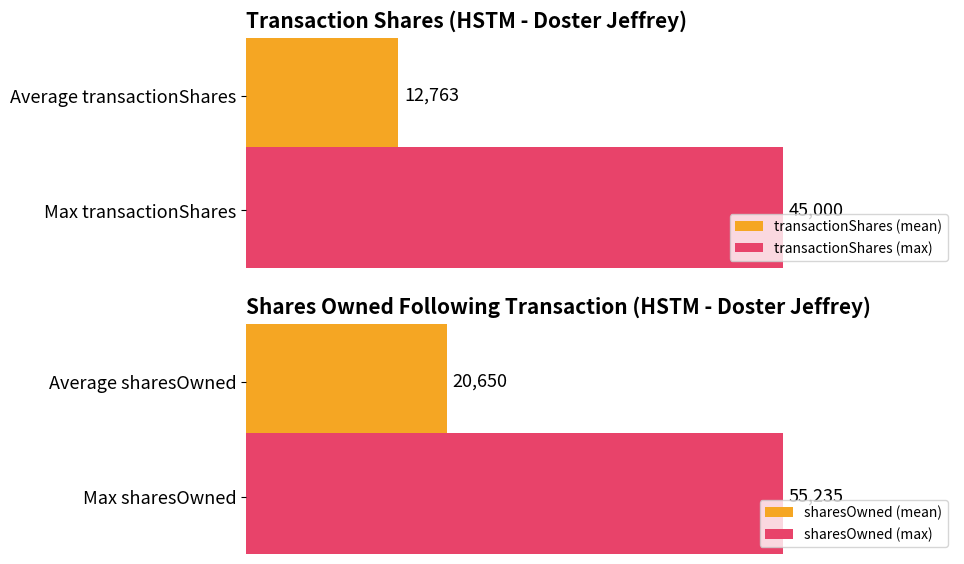

List the labels in order of transactionShares (mean) value, smallest first.

Average transactionShares